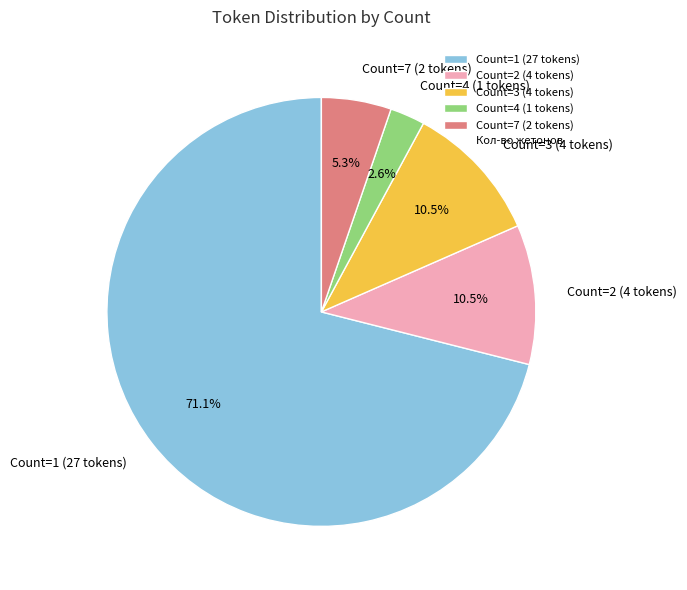

Does any single category account for the majority?

Yes